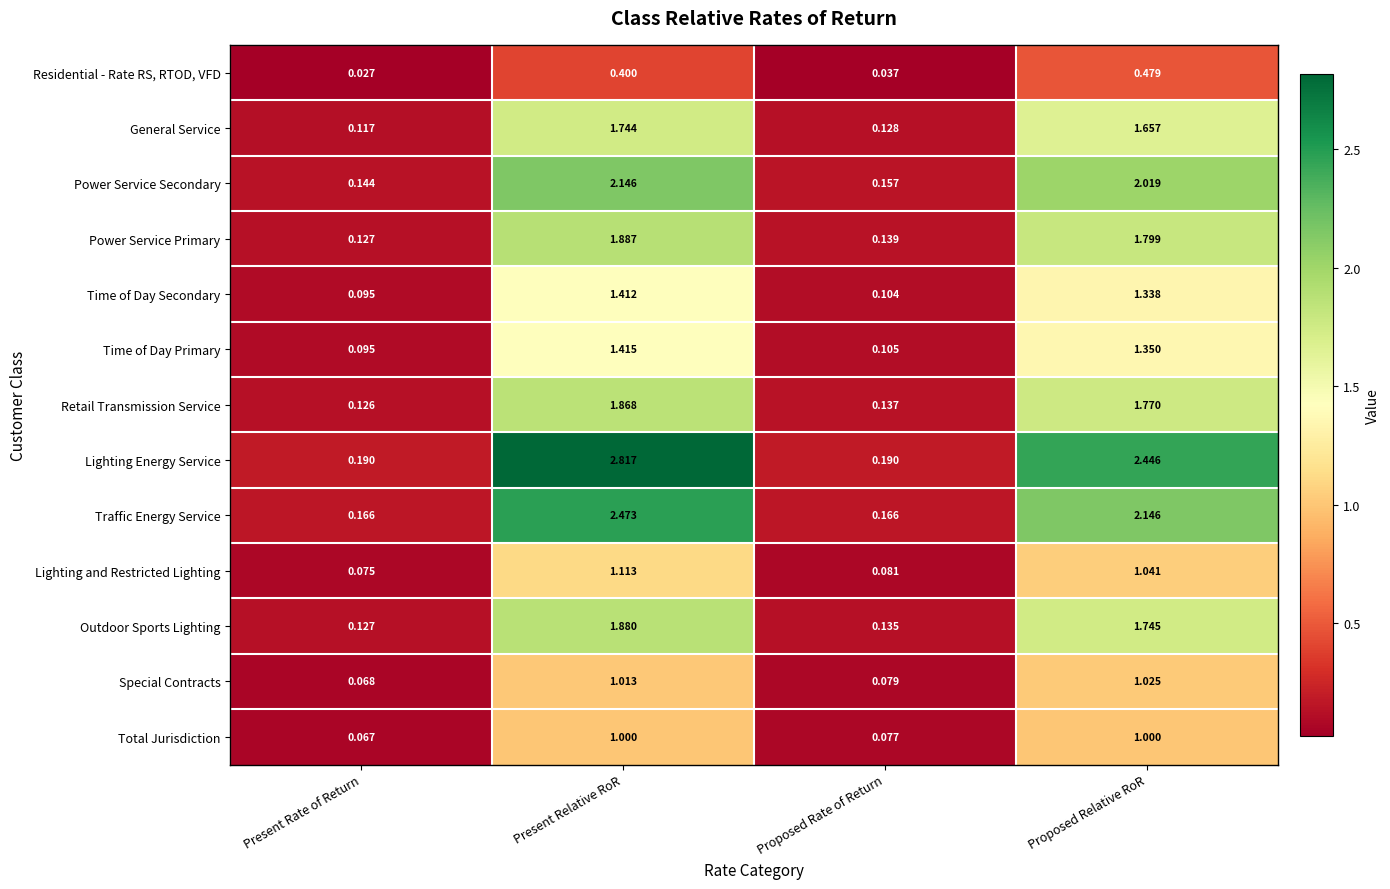

Rank the series by their maximum value, from highest to lowest.

Lighting Energy Service, Traffic Energy Service, Power Service Secondary, Power Service Primary, Outdoor Sports Lighting, Retail Transmission Service, General Service, Time of Day Primary, Time of Day Secondary, Lighting and Restricted Lighting, Special Contracts, Total Jurisdiction, Residential - Rate RS, RTOD, VFD